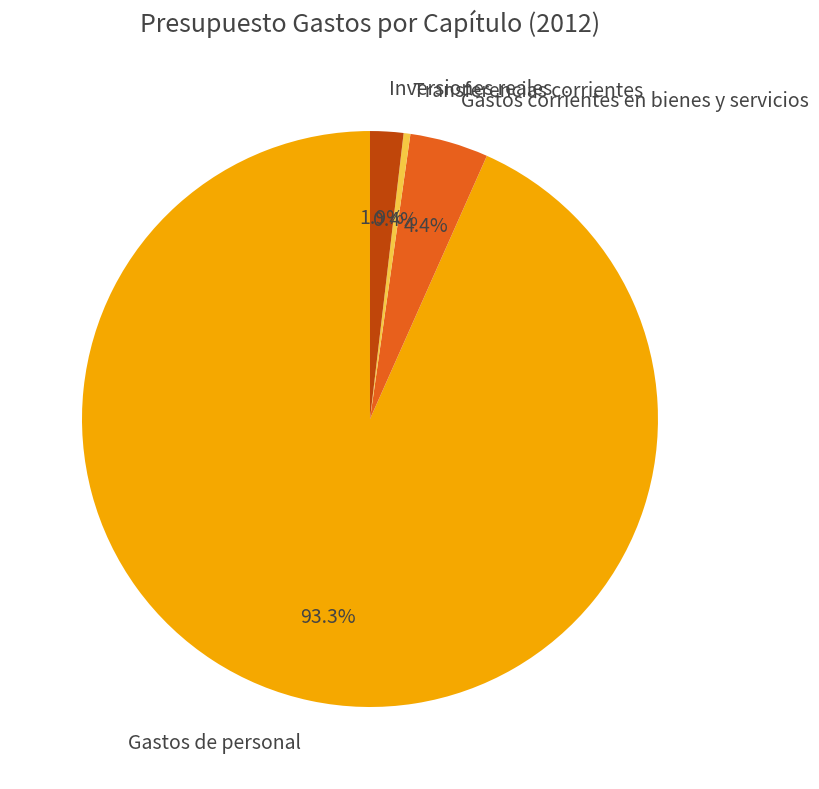

What percentage is NOT represented by Gastos de personal?

6.7%